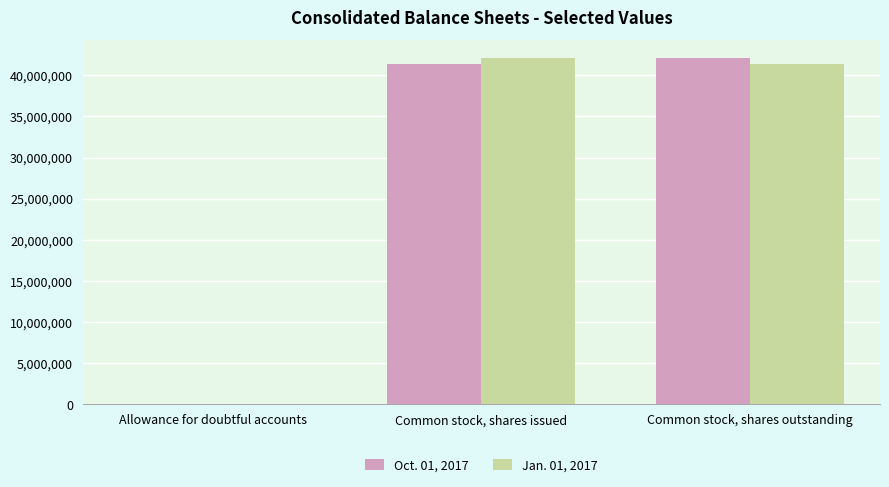

What is the total value across all series at Common stock, shares issued?

83510000